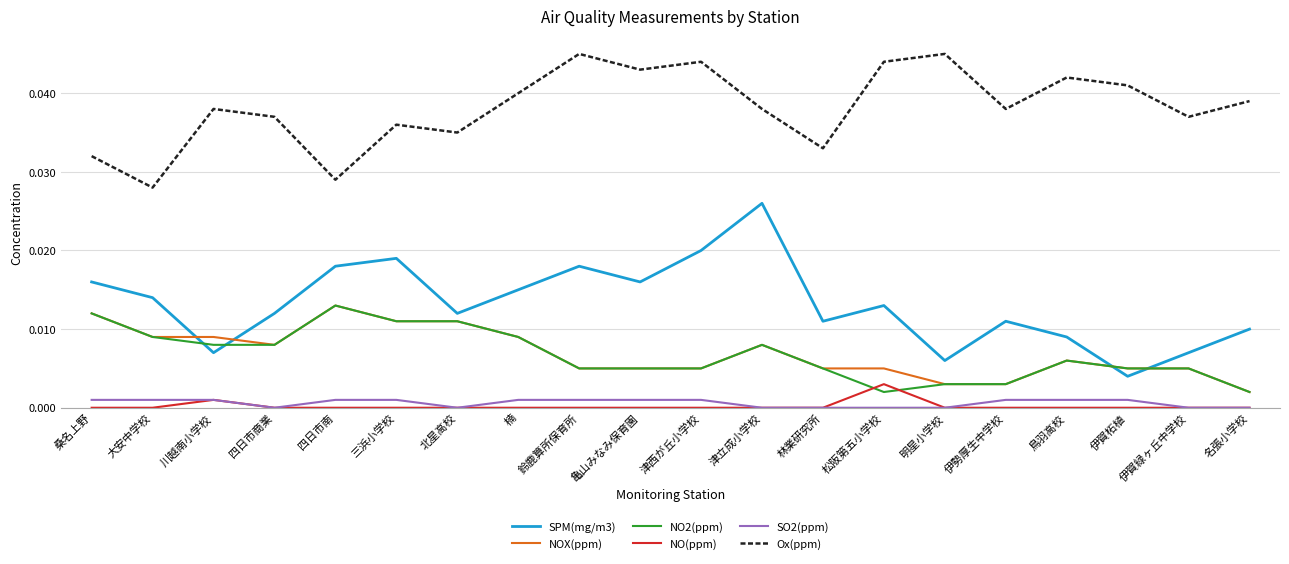

True or false: NOX(ppm) and Ox(ppm) cross at least once.

False